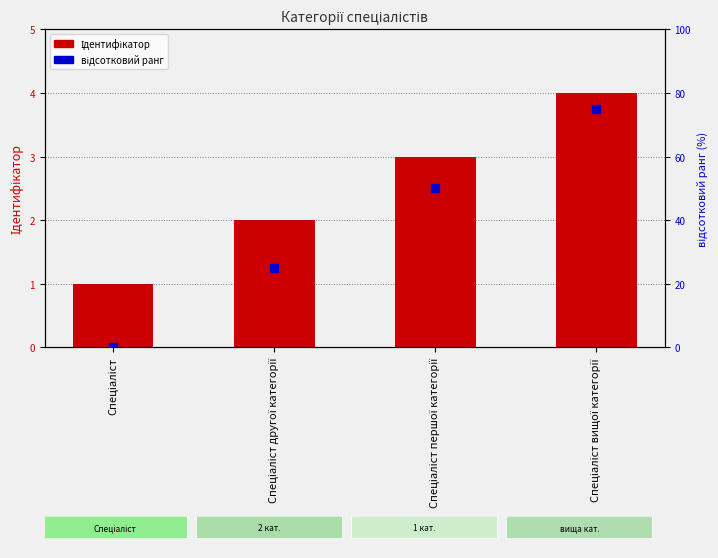

Which series has the widest spread of Y values?

відсотковий ранг